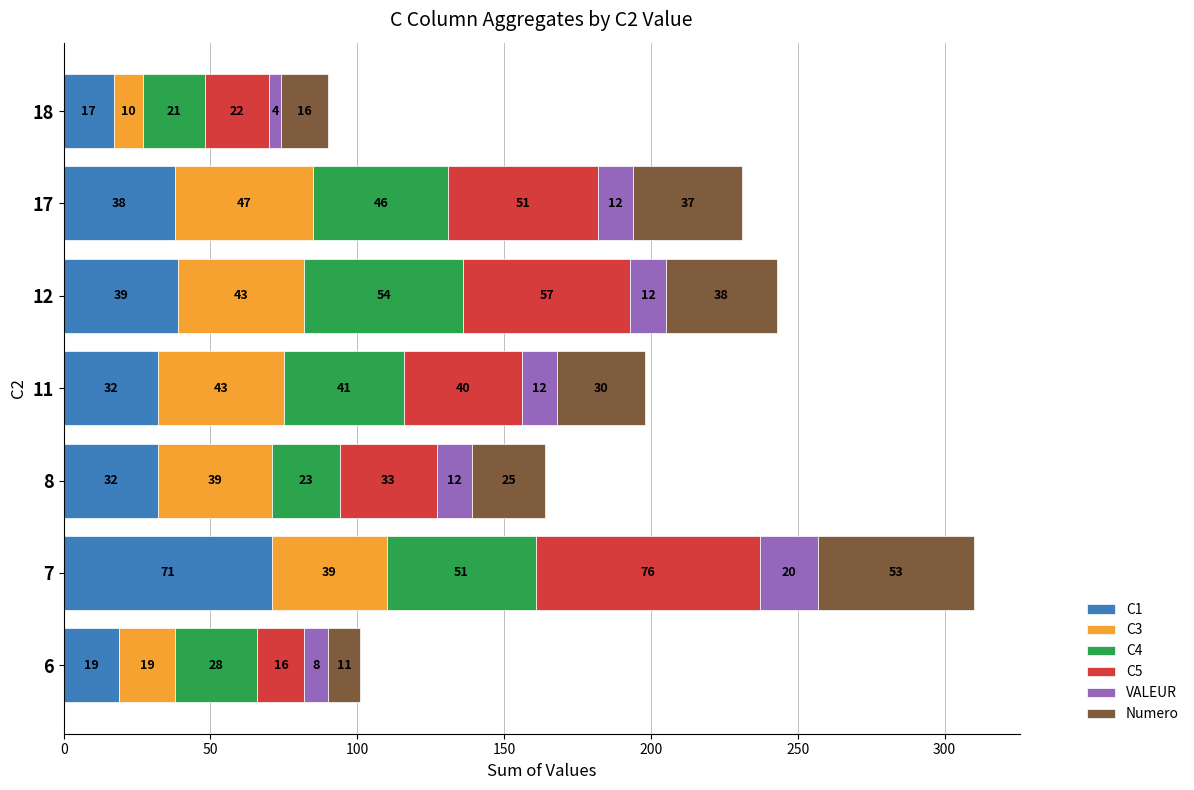

Which category has the lowest value in the C1 series?

18